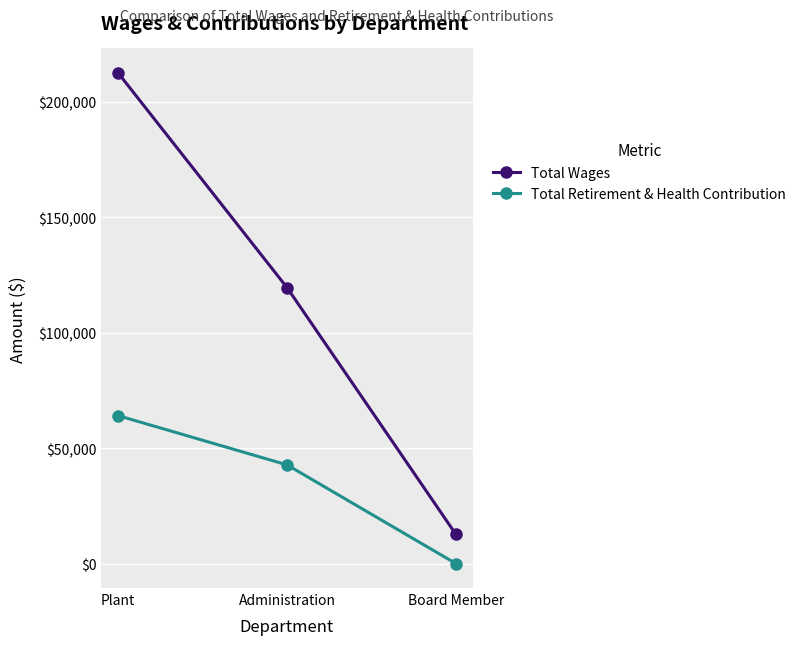

What is the difference between the maximum and minimum values in the Total Retirement & Health Contribution series?

64067